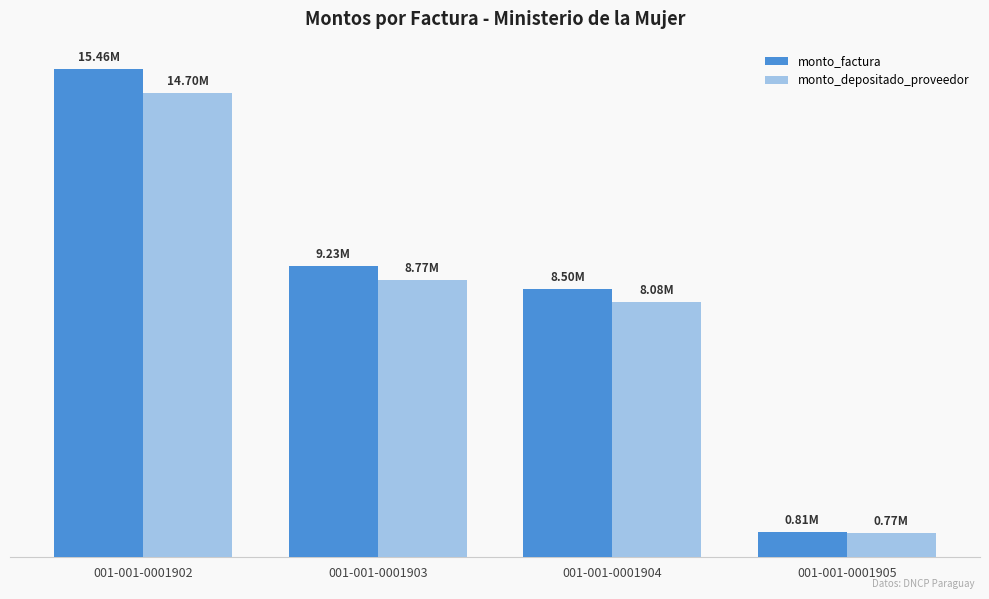

Is the value of monto_factura at 001-001-0001903 greater than the value of monto_depositado_proveedor at 001-001-0001904?

Yes